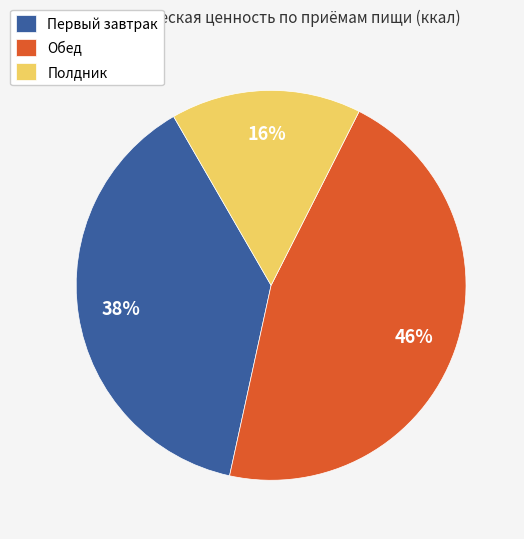

To the nearest percent, what is the difference between the largest and smallest slice percentages?

30%